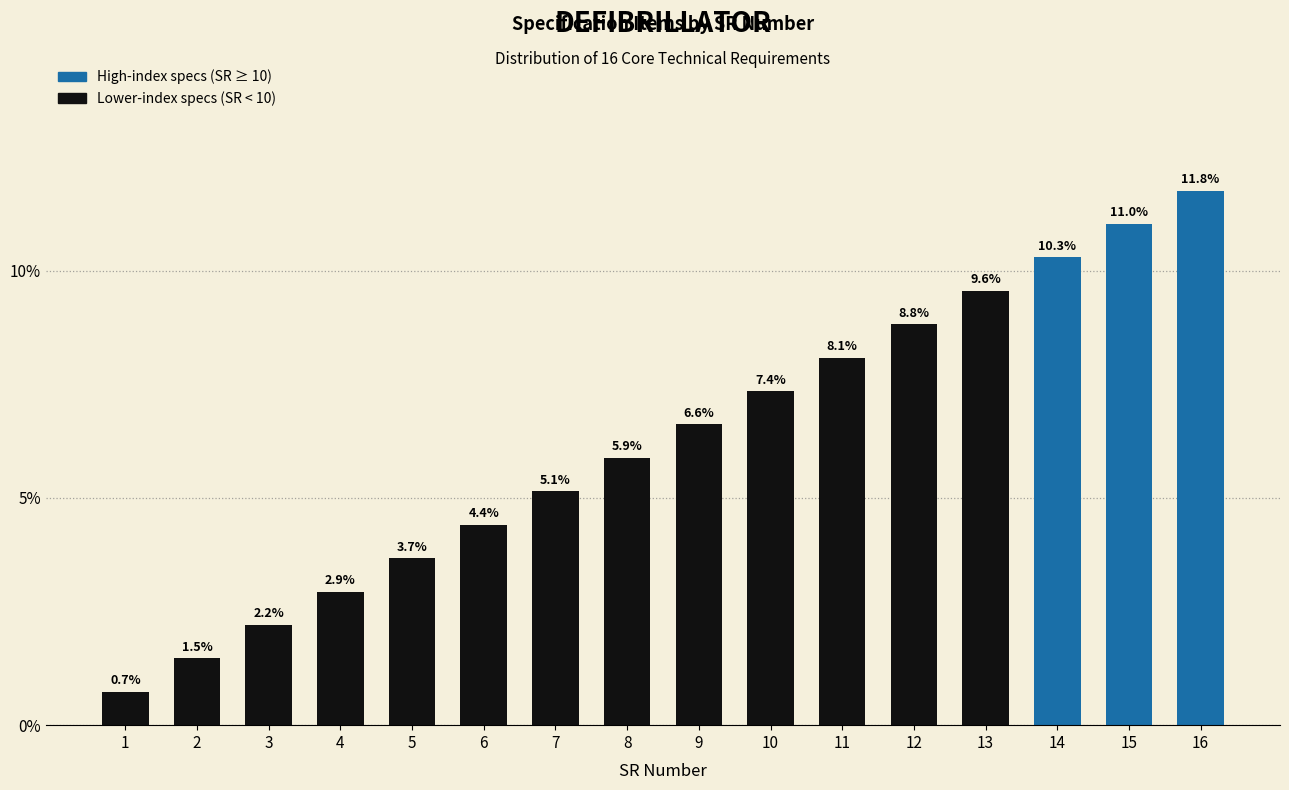

The chart shows a value of 10.3 at 14. True or false?

True